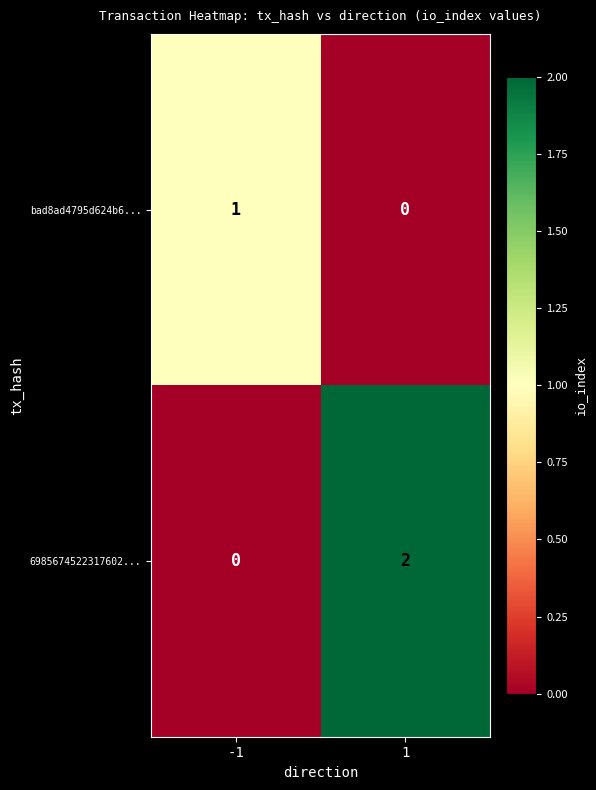

Is it true that bad8ad4795d624b6... equals 1 at -1?

True